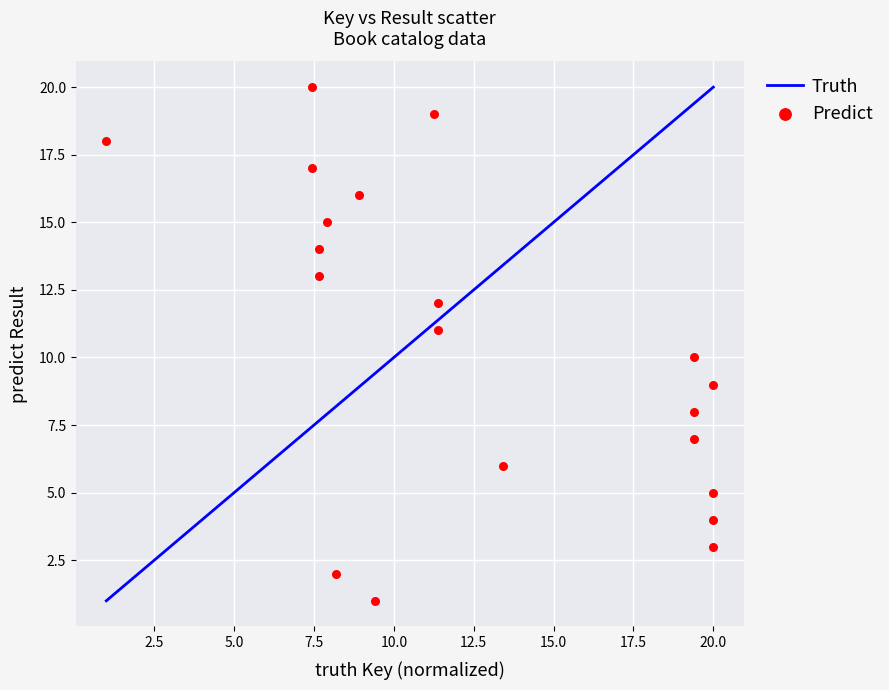

What is the range of Y values (max minus min)?

19